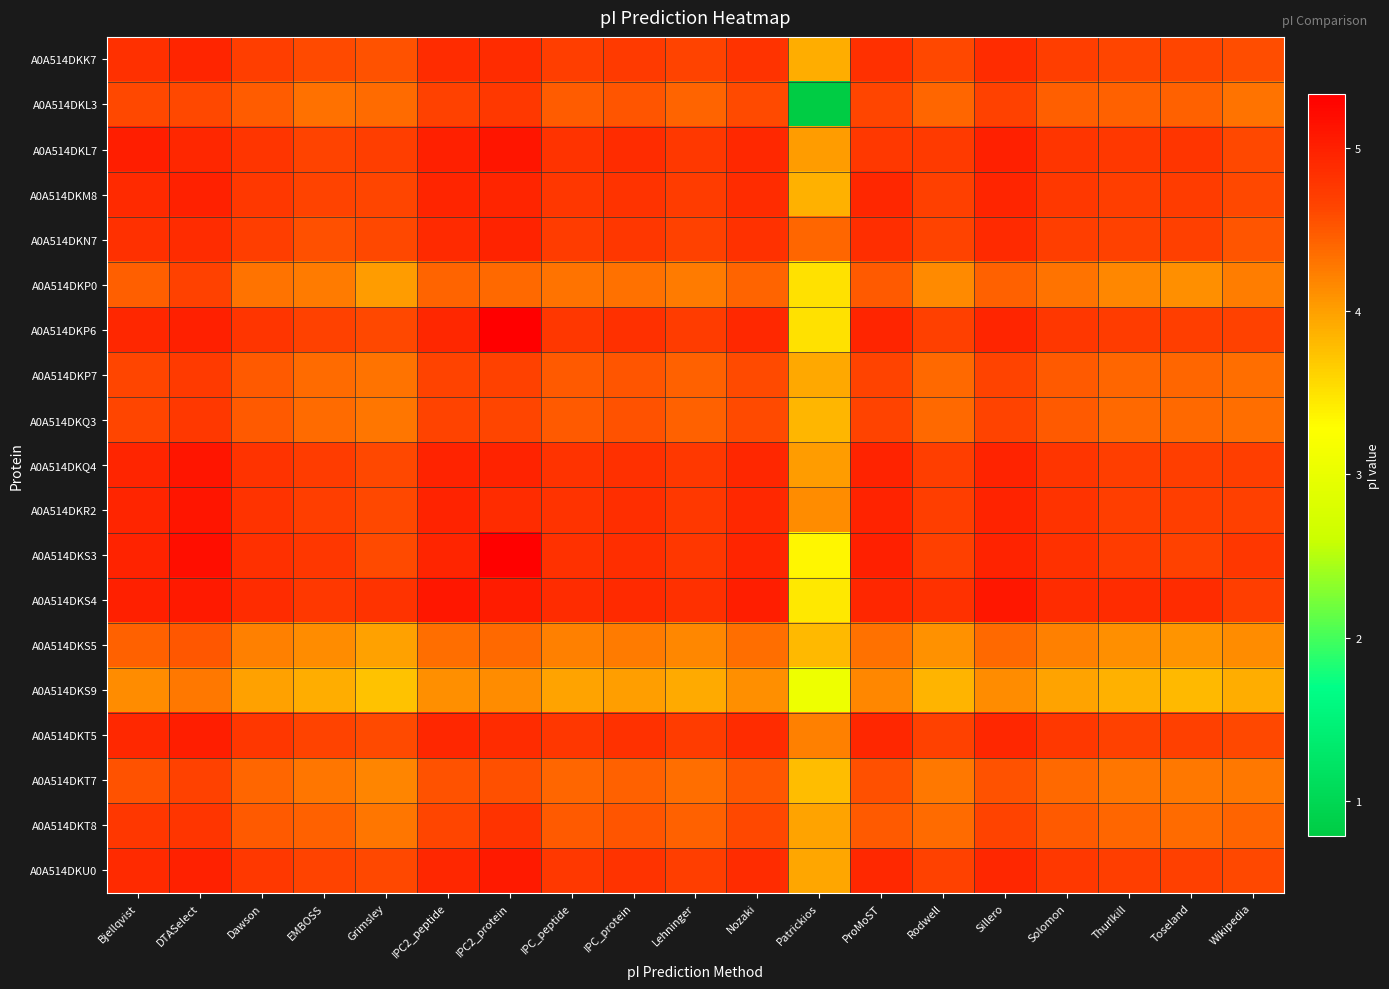

How many categories are shown in the chart?

19